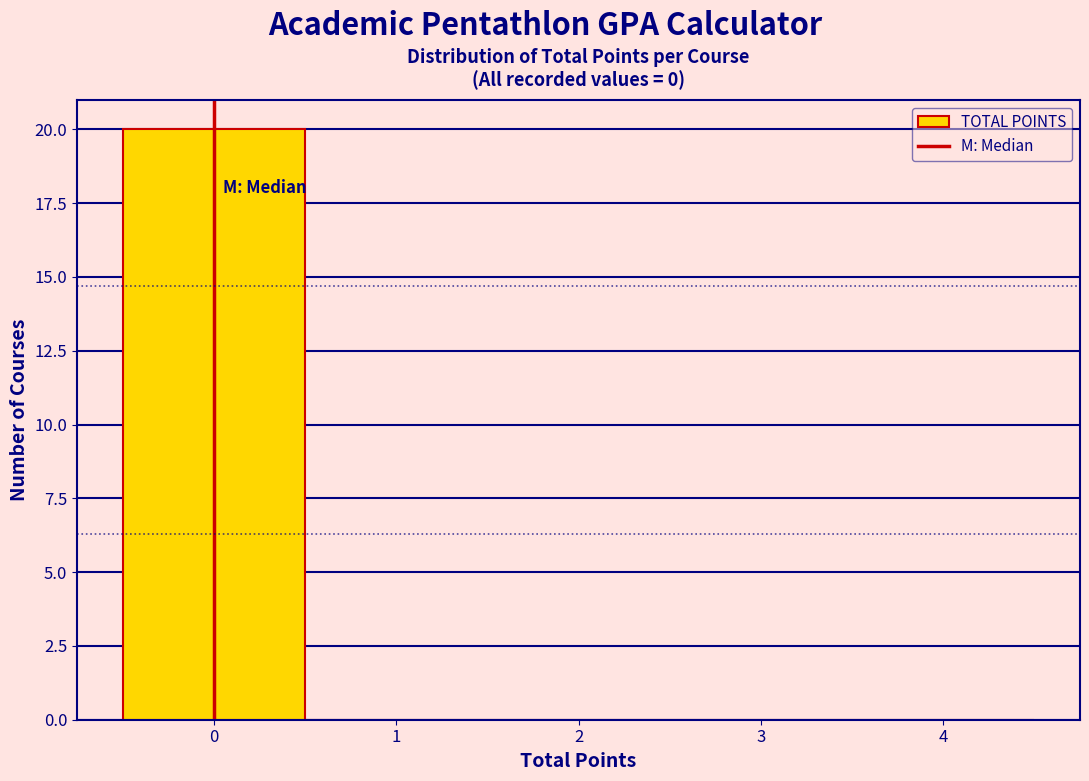

Reading left to right, transcribe this chart: for each bar, give the range it covers on the x-axis and its height. The values are not printed on the chart, so give them approximately, as read against the axis.

-0.5 to 0.5: 20
0.5 to 1.5: 0
1.5 to 2.5: 0
2.5 to 3.5: 0
3.5 to 4.5: 0